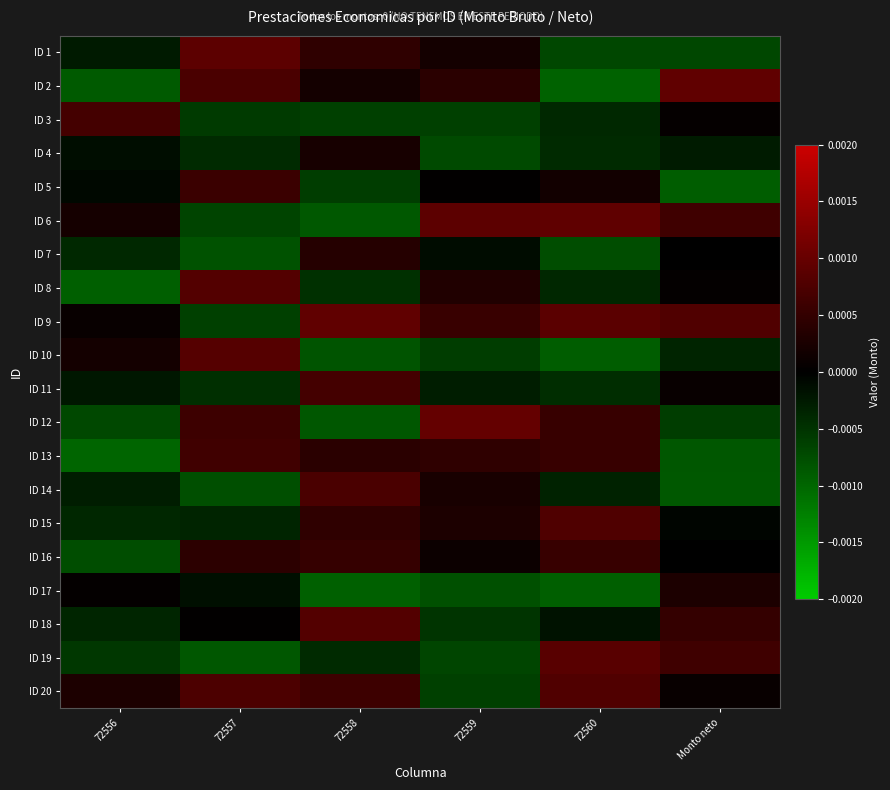

At 72557, list the series in order from smallest to largest.

ID 19, ID 7, ID 14, ID 6, ID 9, ID 3, ID 11, ID 4, ID 15, ID 17, ID 18, ID 16, ID 5, ID 12, ID 13, ID 2, ID 20, ID 8, ID 10, ID 1